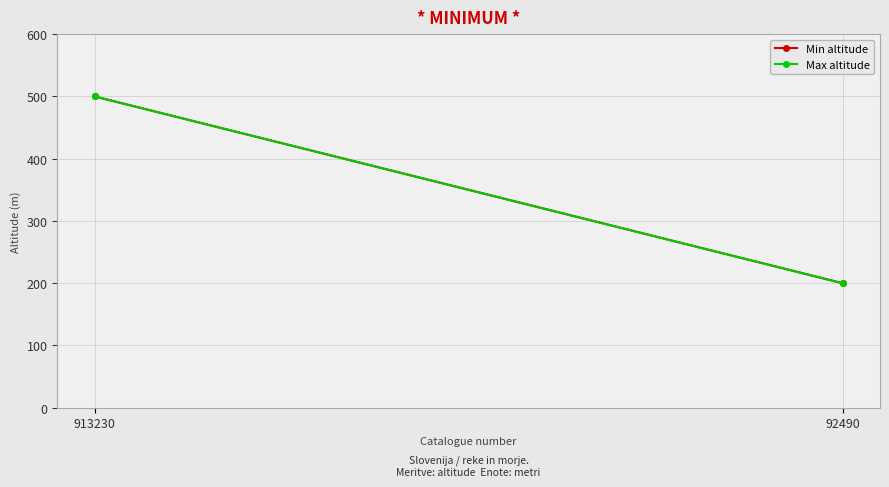

Rank the categories by Min altitude value from lowest to highest.

92490, 913230